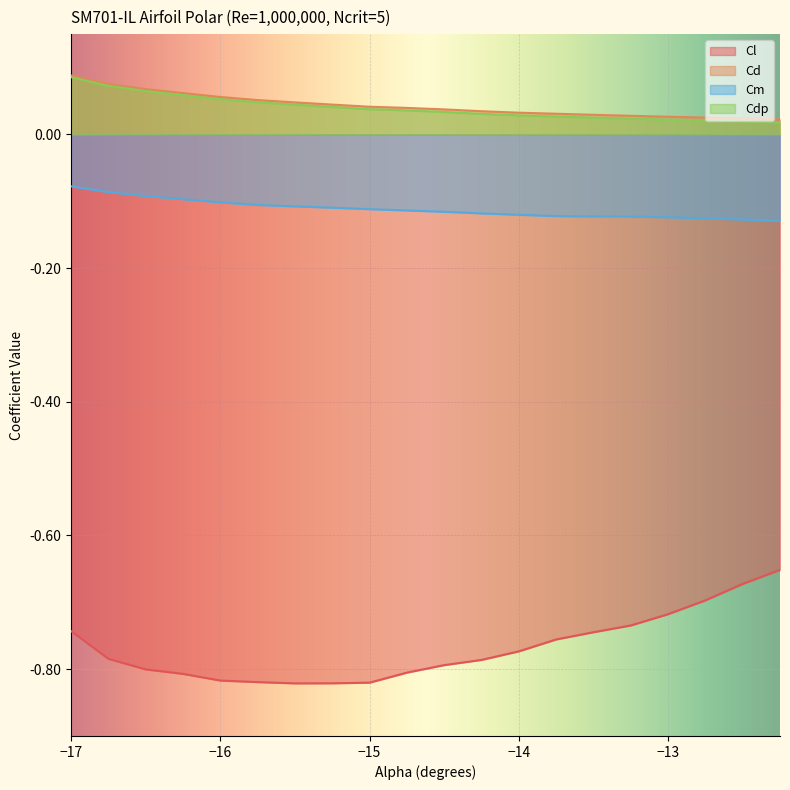

How many data points does each series have?

20